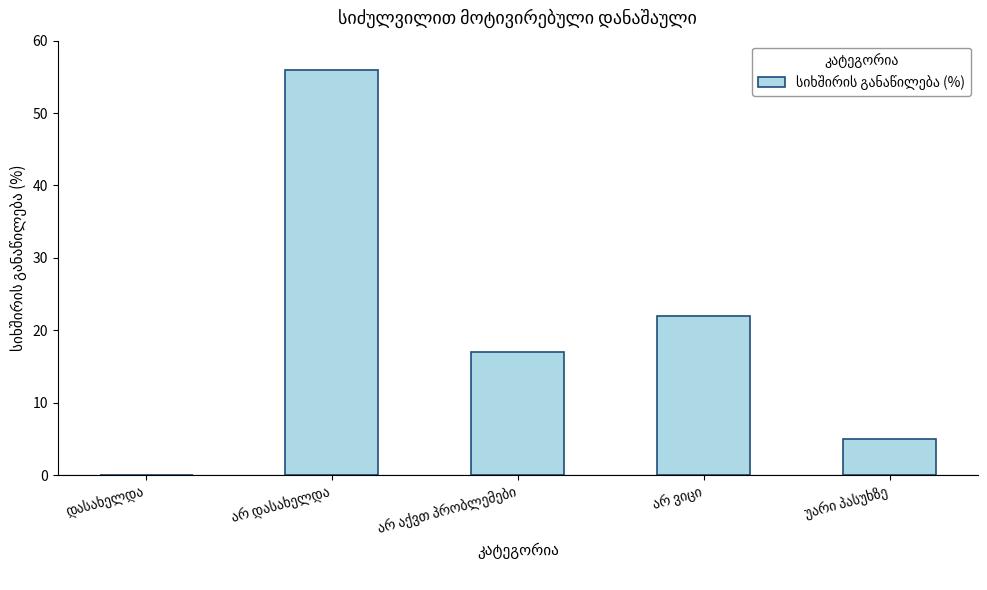

What is the greatest value displayed?

56